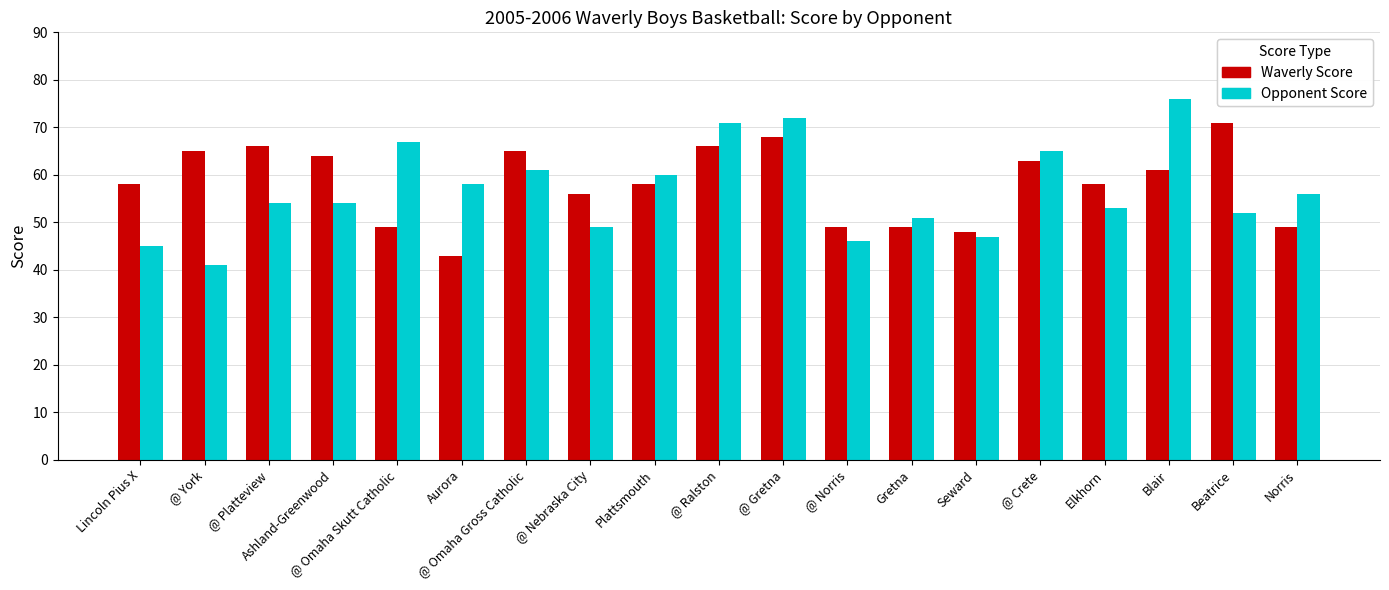

What is the total value across all series at Elkhorn?

111